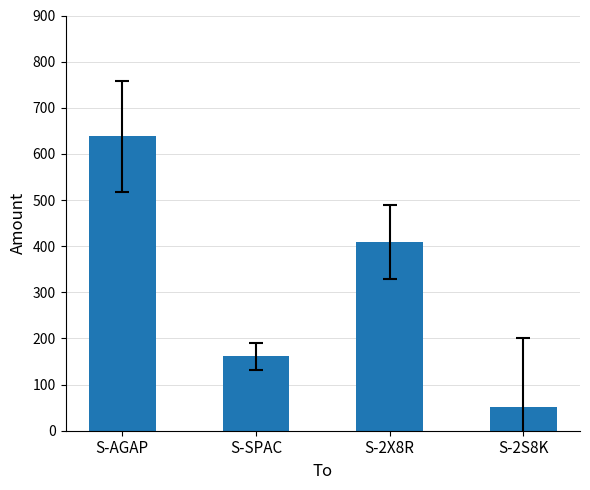

What is the greatest value displayed?

638.6